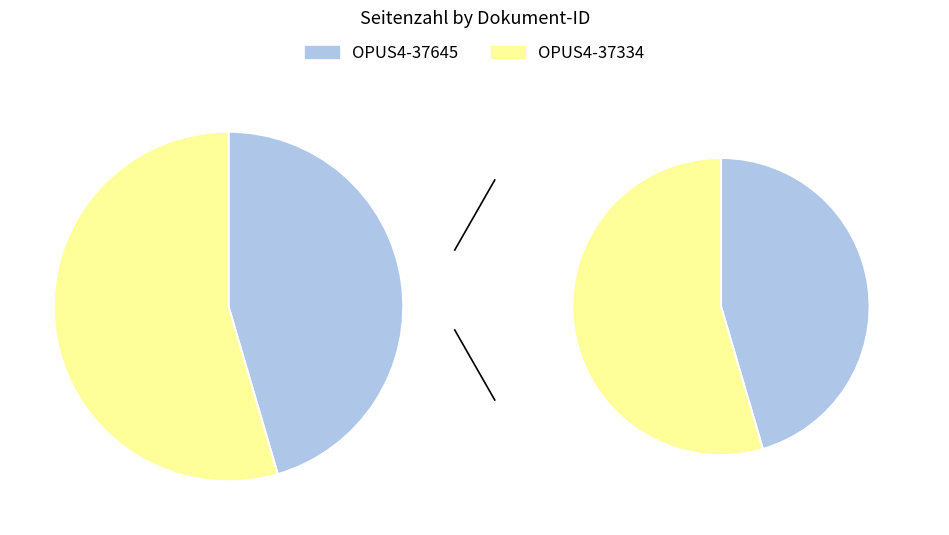

To the nearest percent, what portion does OPUS4-37334 represent?

55%